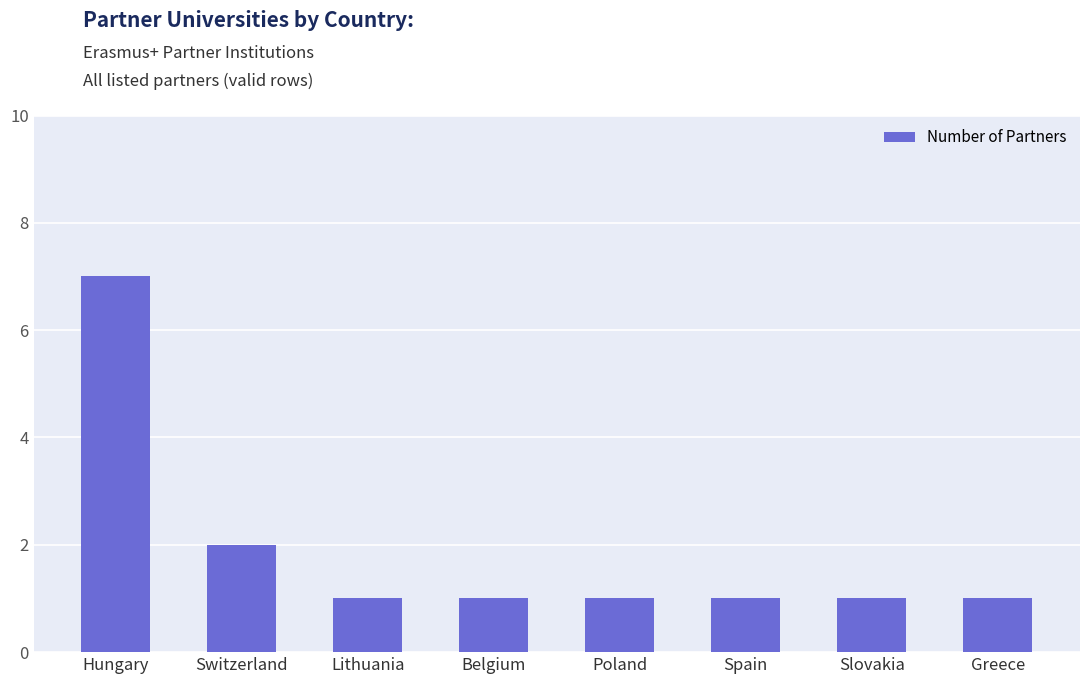

What is the difference between the maximum and minimum values?

6